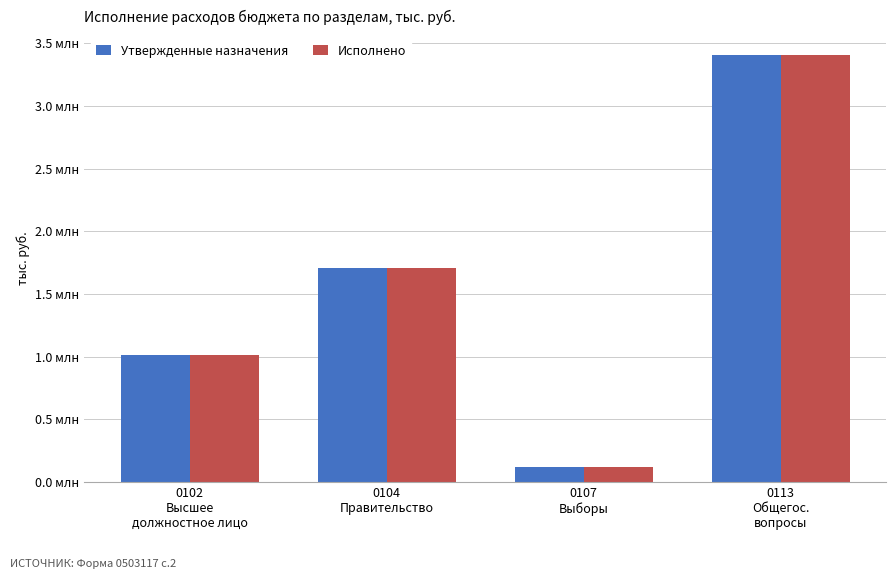

What is the sum of the Утвержденные назначения values at 0104
Правительство and 0102
Высшее
должностное лицо?

2720810.0